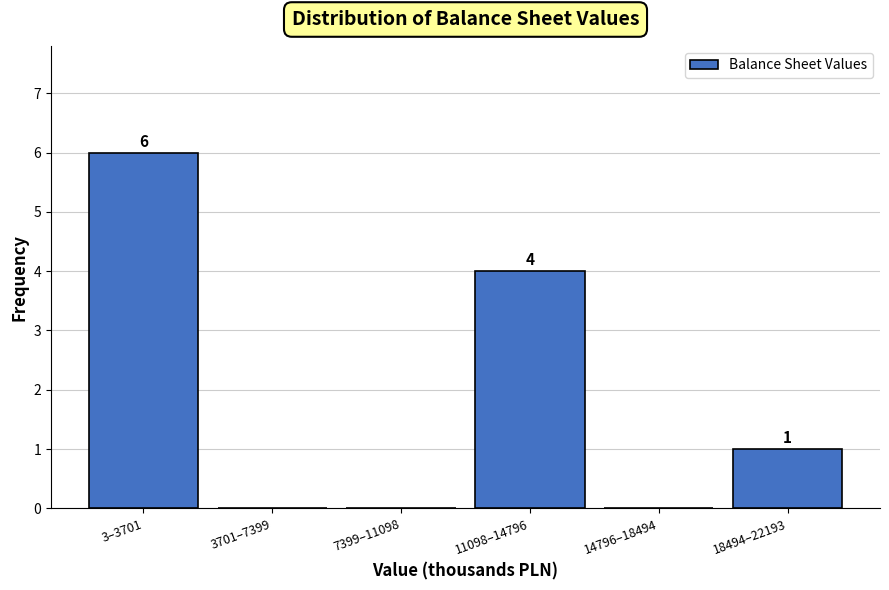

Reading left to right, list all the values displayed in this chart.

3–3701=6	3701–7399=0	7399–11098=0	11098–14796=4	14796–18494=0	18494–22193=1